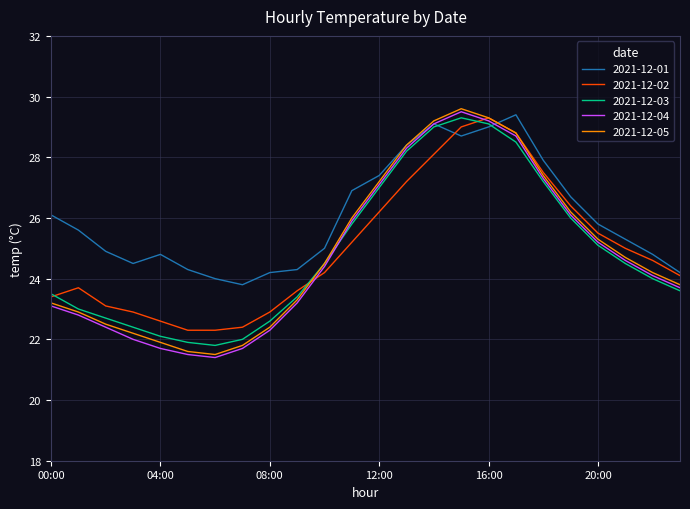

Reading right to left, transcribe all the data shown in this chart.

2021-12-01: 24.2	24.8	25.3	25.8	26.7	27.9	29.4	29.0	28.7	29.1	28.4	27.4	26.9	25.0	24.3	24.2	23.8	24.0	24.3	24.8	24.5	24.9	25.6	26.1
2021-12-02: 24.1	24.6	25.0	25.5	26.4	27.5	28.8	29.3	29.0	28.1	27.2	26.2	25.2	24.2	23.6	22.9	22.4	22.3	22.3	22.6	22.9	23.1	23.7	23.4
2021-12-03: 23.6	24.0	24.5	25.1	26.0	27.2	28.5	29.1	29.3	29.0	28.2	27.0	25.8	24.5	23.4	22.6	22.0	21.8	21.9	22.1	22.4	22.7	23.0	23.5
2021-12-04: 23.7	24.1	24.6	25.2	26.1	27.3	28.7	29.2	29.5	29.1	28.3	27.1	25.9	24.4	23.2	22.3	21.7	21.4	21.5	21.7	22.0	22.4	22.8	23.1
2021-12-05: 23.8	24.2	24.7	25.3	26.2	27.4	28.8	29.3	29.6	29.2	28.4	27.2	26.0	24.5	23.3	22.4	21.8	21.5	21.6	21.9	22.2	22.5	22.9	23.2